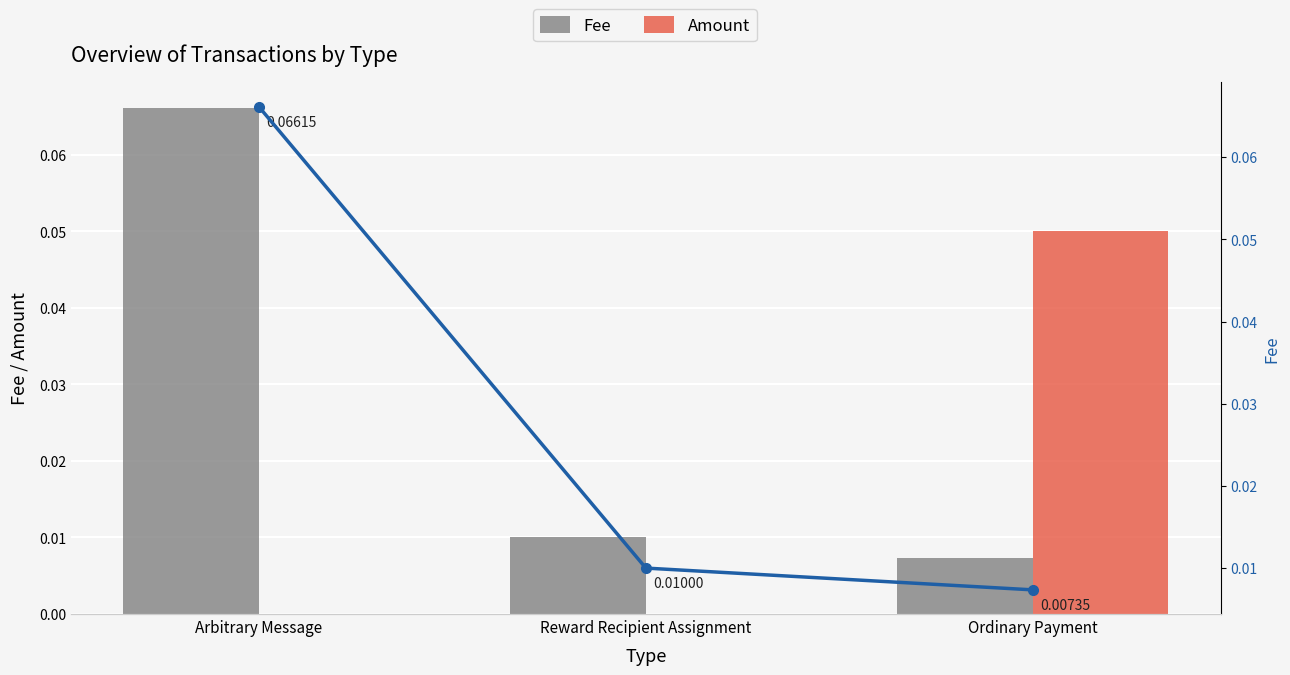

Reading right to left, transcribe all the data shown in this chart.

Fee: 0.0	0.0	0.1
Amount: 0.1	0.0	0.0
Fee (line): 0.0	0.0	0.1